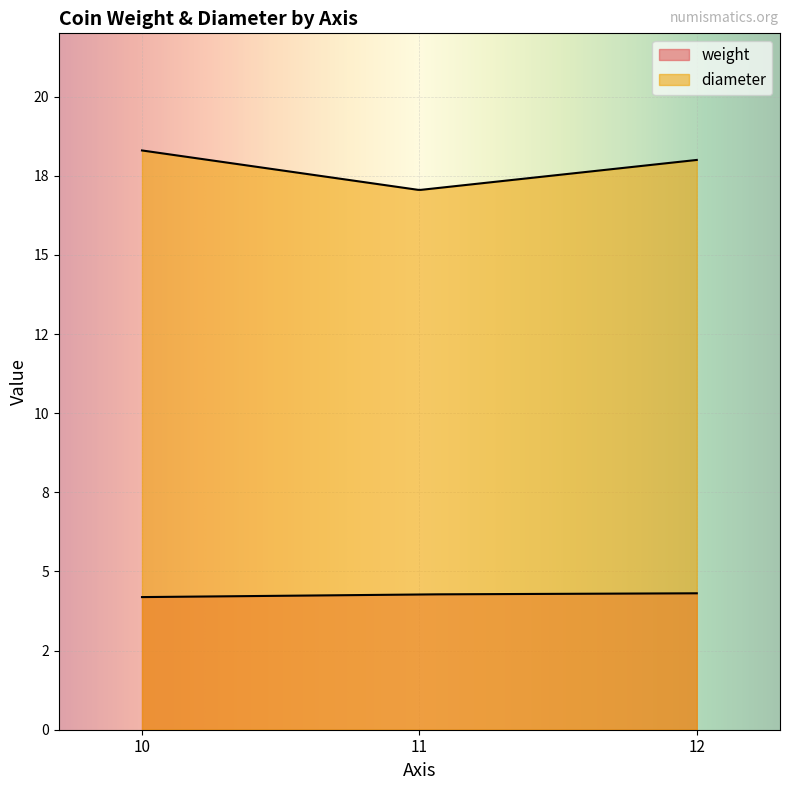

How many lines are shown in the chart?

2